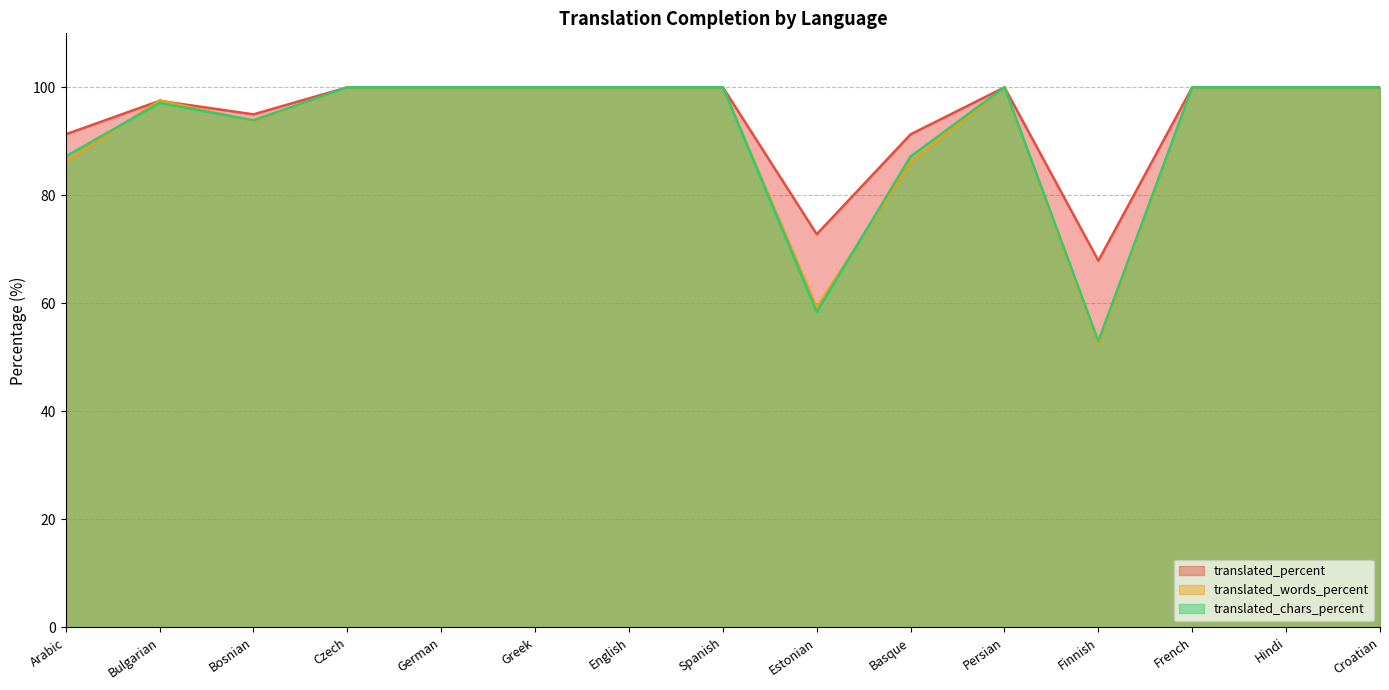

What position from the right is English?

9